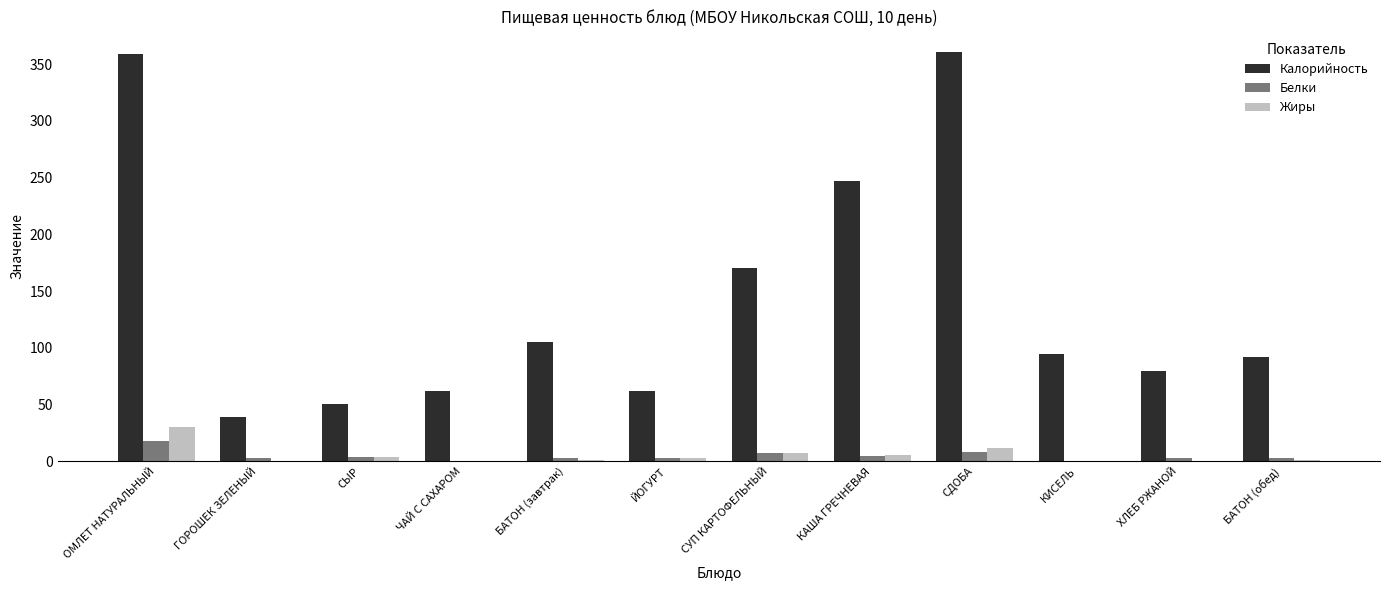

Are the bars grouped side by side (vs. stacked)?

Yes